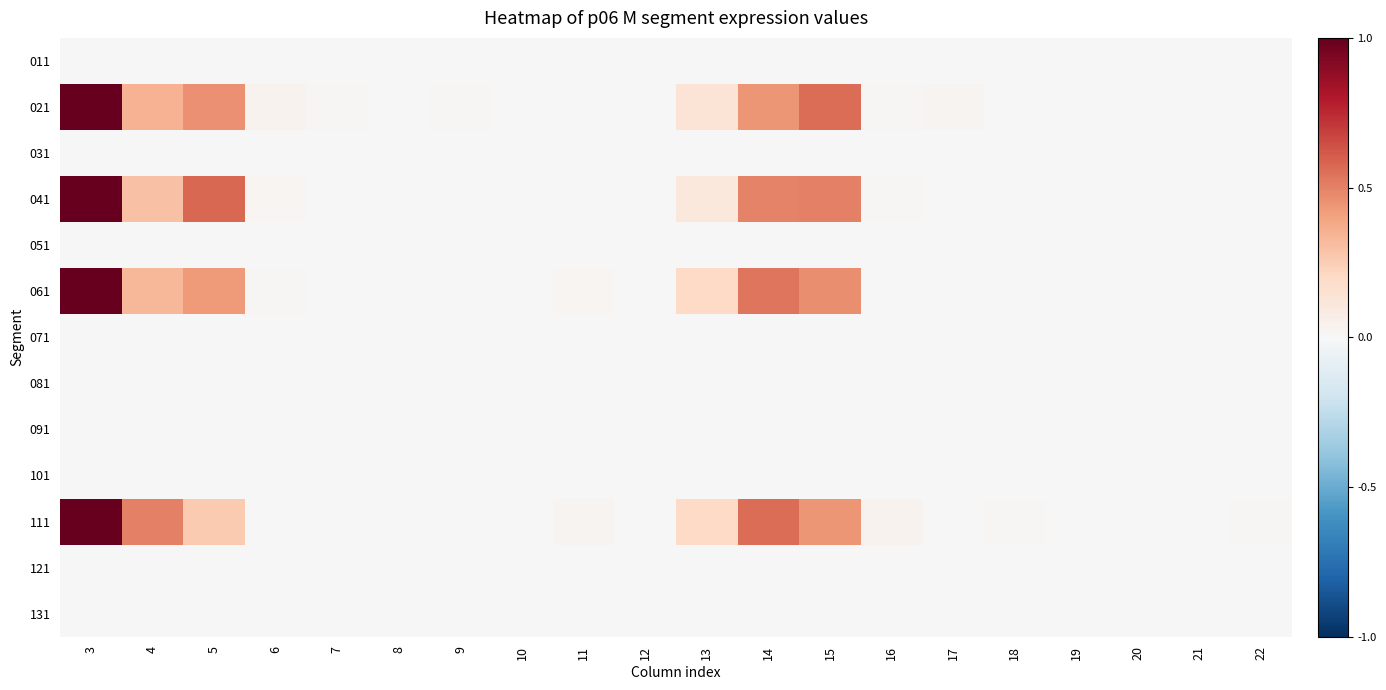

At how many categories does at least one series exceed 0?

15